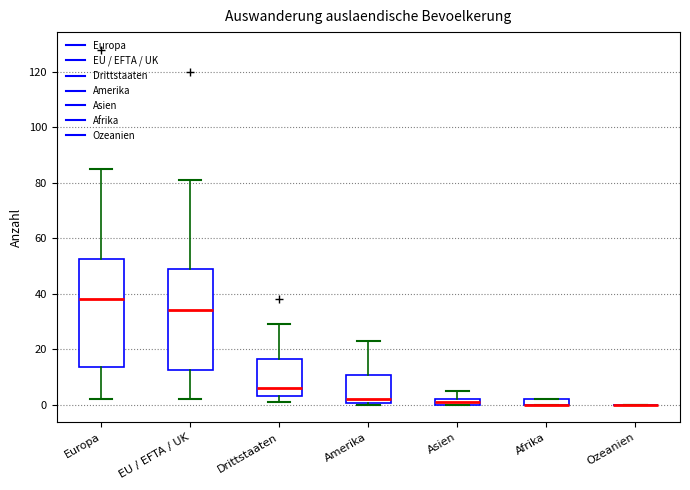

Where does the median line of the box for Drittstaaten sit on the y-axis? The values are not printed on the chart, so give them approximately, as read against the axis.

6